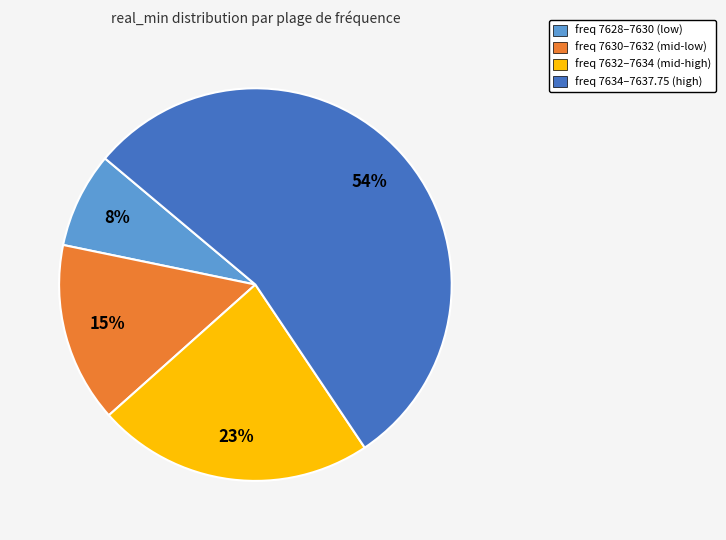

Is there any slice that represents more than half of the pie?

Yes